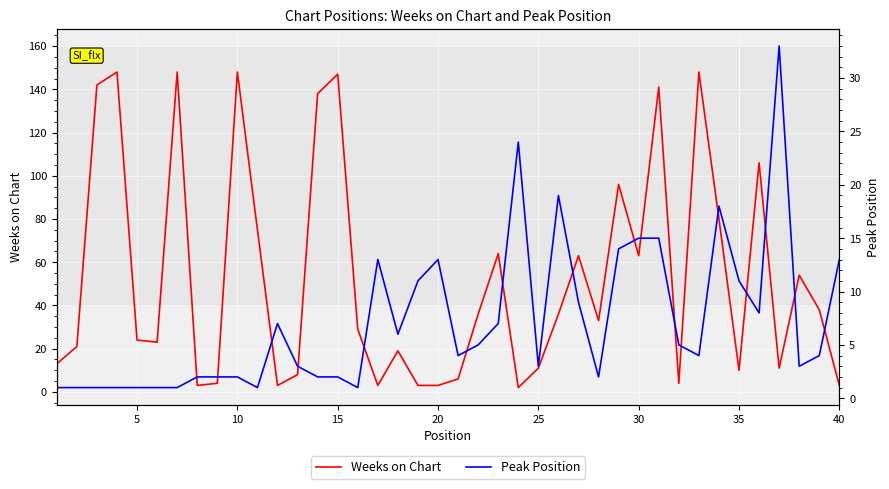

What is the highest value of the Peak Position series?

33